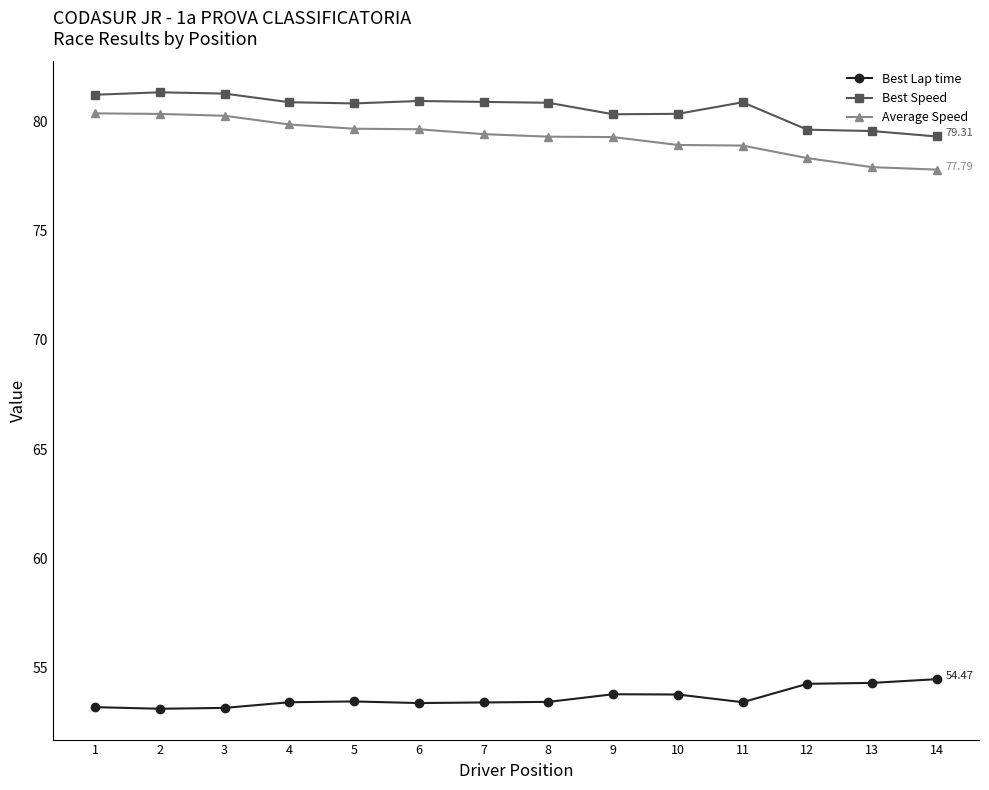

What is the minimum value shown in the chart?

53.1